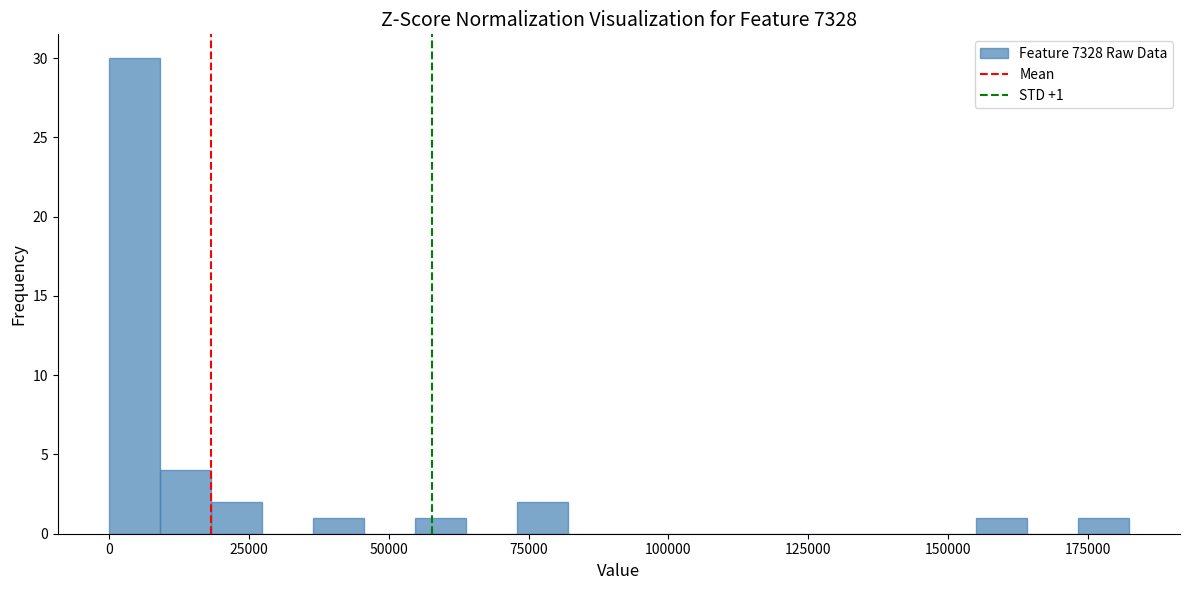

Around what value on the x-axis is the tallest bar? Give the approximate position of its centre, as read against the axis.

5000